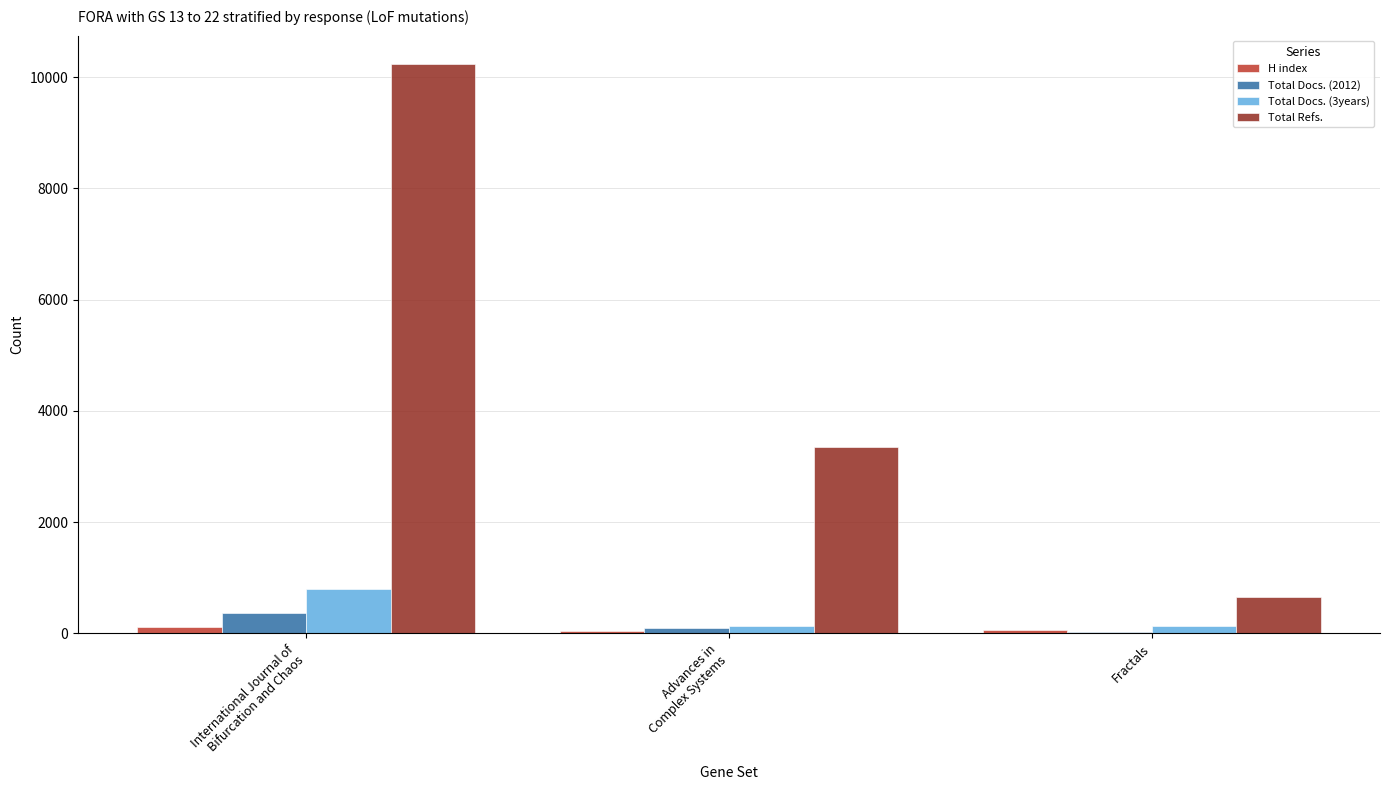

What is the sum of all Total Docs. (2012) values?

473